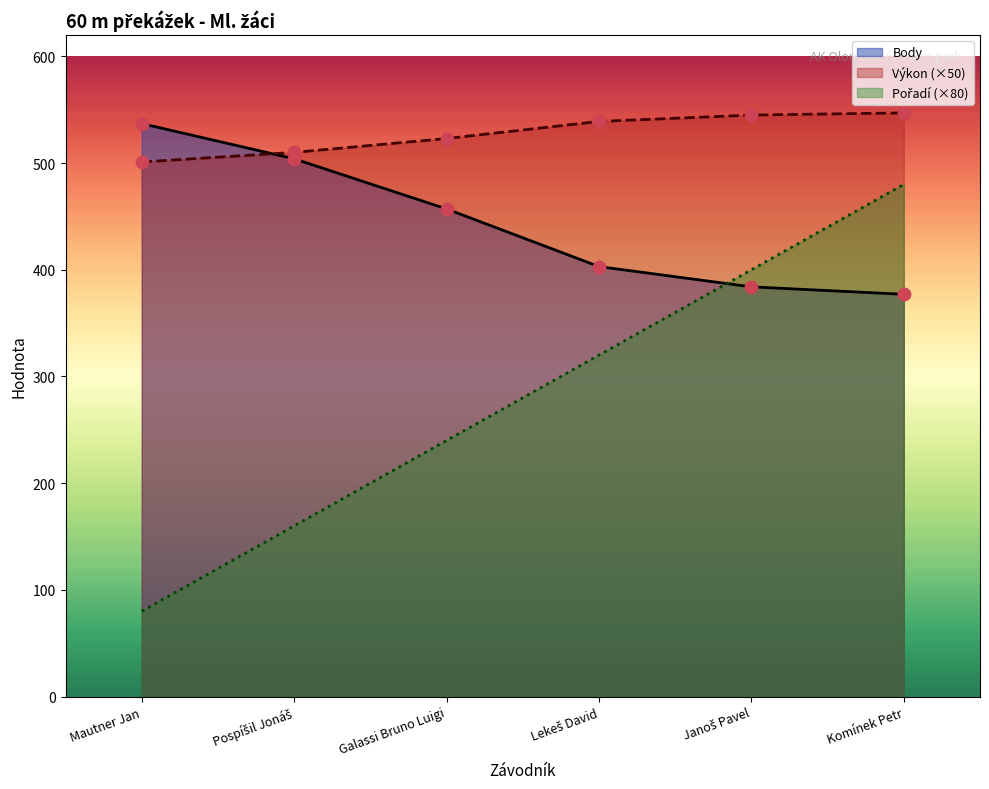

Which series reaches the maximum Y coordinate?

Výkon